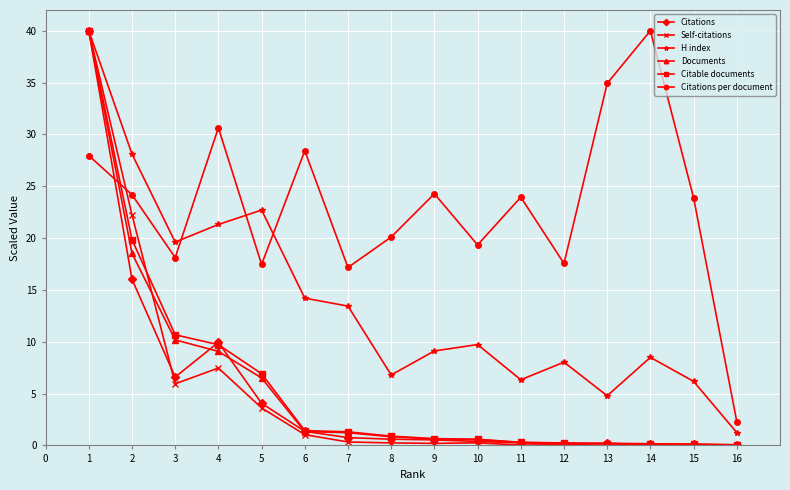

What is the total value across all series at 9?

35.4